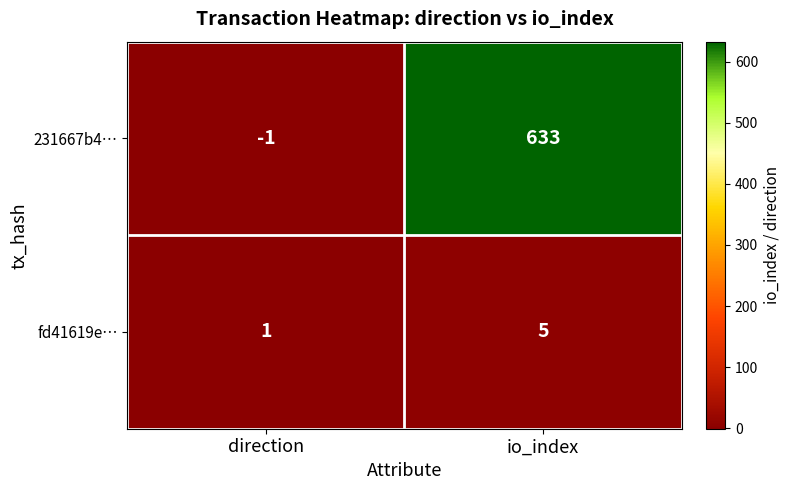

What is the highest value of the fd41619e… series?

5